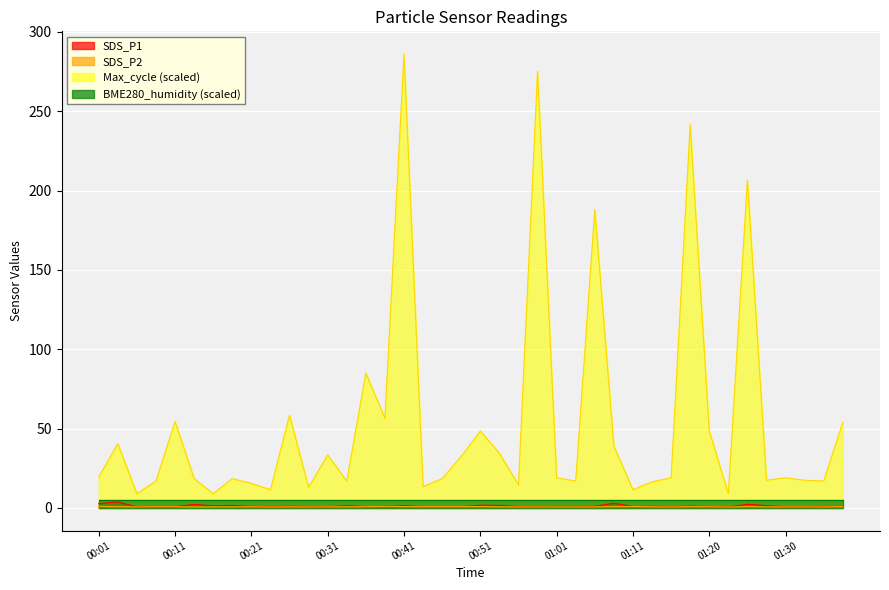

Is the value of SDS_P1 at 00:31 greater than the value of Max_cycle (scaled) at 01:30?

No